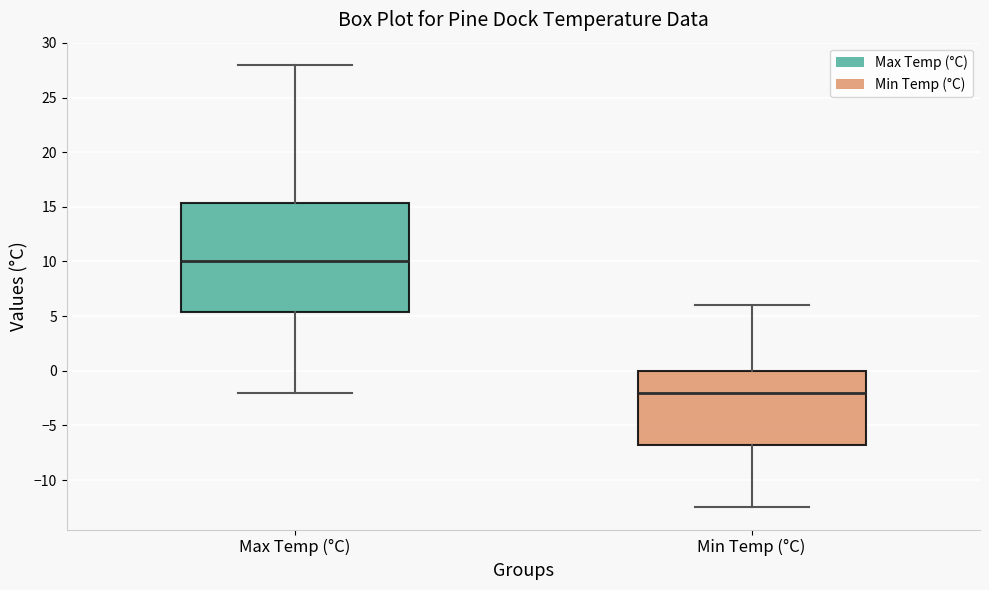

Which box's median line is the lowest?

Min Temp (°C)